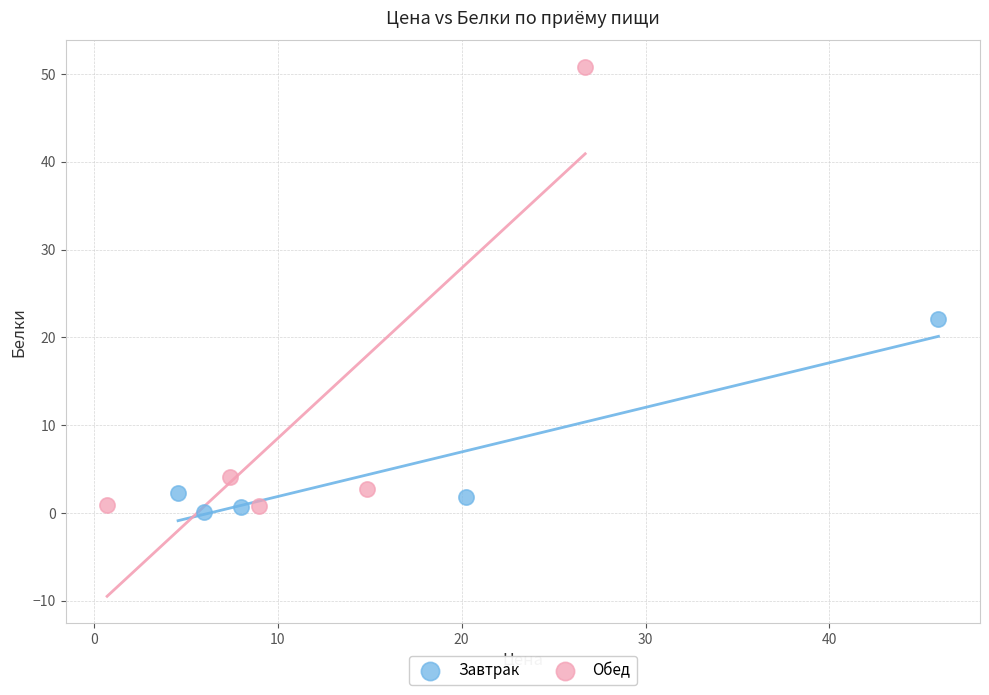

Which series reaches the maximum Y coordinate?

Обед